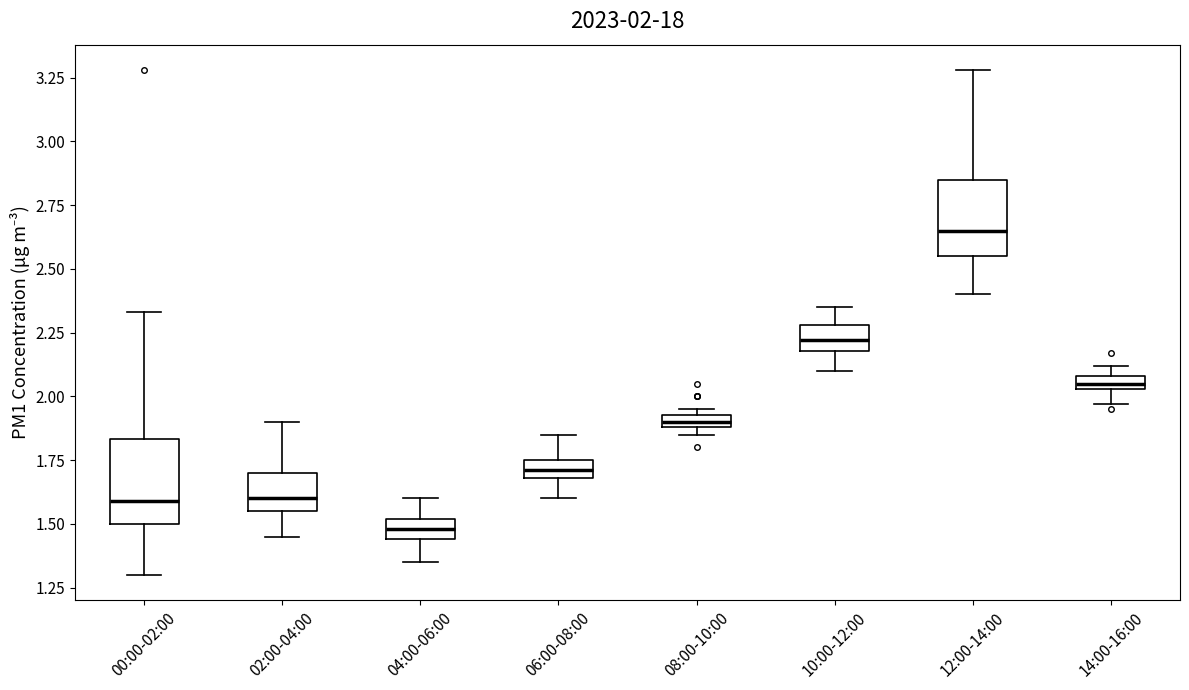

Which box's median line is the lowest?

04:00-06:00